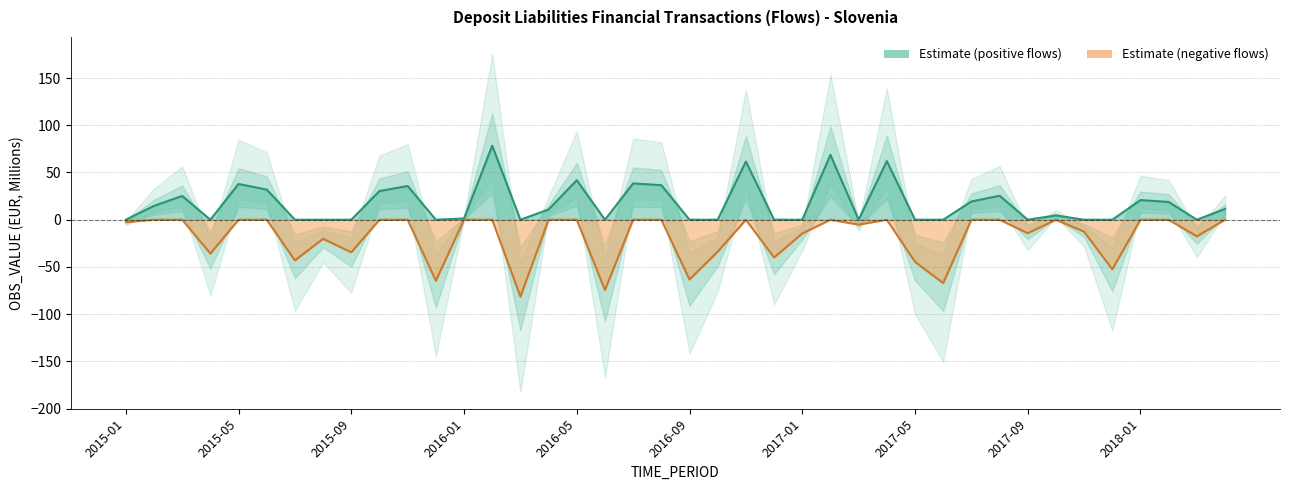

Reading right to left, list all the values displayed in this chart.

2018-04=11.4	2018-03=-17.6	2018-02=18.8	2018-01=20.8	2017-12=-52.5	2017-11=-12.7	2017-10=4.5	2017-09=-14.3	2017-08=25.4	2017-07=19.3	2017-06=-67.1	2017-05=-44.6	2017-04=62.1	2017-03=-5.2	2017-02=68.6	2017-01=-14.6	2016-12=-40.0	2016-11=61.6	2016-10=-33.8	2016-09=-63.3	2016-08=36.6	2016-07=38.5	2016-06=-74.4	2016-05=41.8	2016-04=10.8	2016-03=-81.4	2016-02=78.4	2016-01=1.3	2015-12=-64.6	2015-11=35.7	2015-10=30.3	2015-09=-34.5	2015-08=-20.2	2015-07=-43.1	2015-06=31.9	2015-05=37.9	2015-04=-35.8	2015-03=25.2	2015-02=14.6	2015-01=-2.6